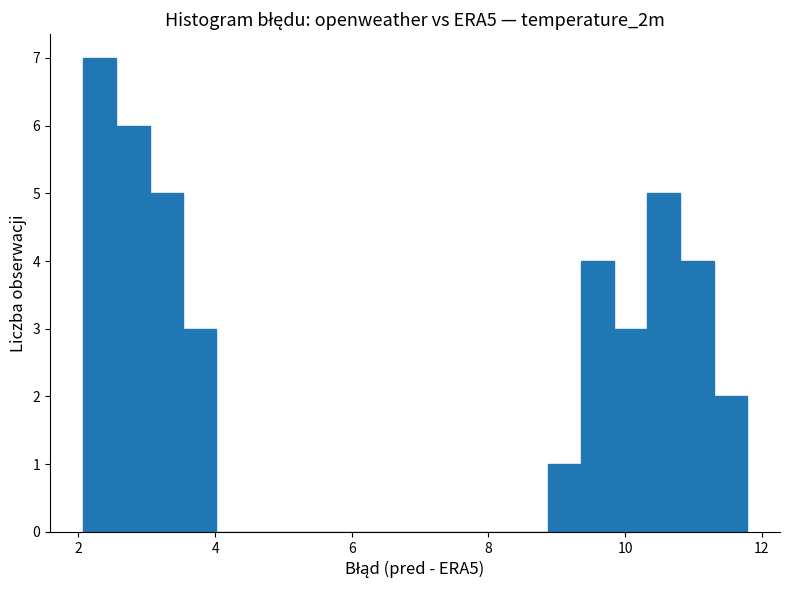

Read against the x-axis, roughly where is the centre of the tallest bar?

2.4